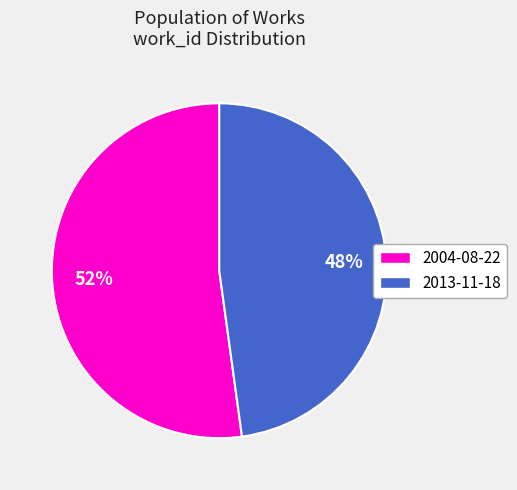

What is the ratio of the value at 2013-11-18 to the value at 2004-08-22?

0.9